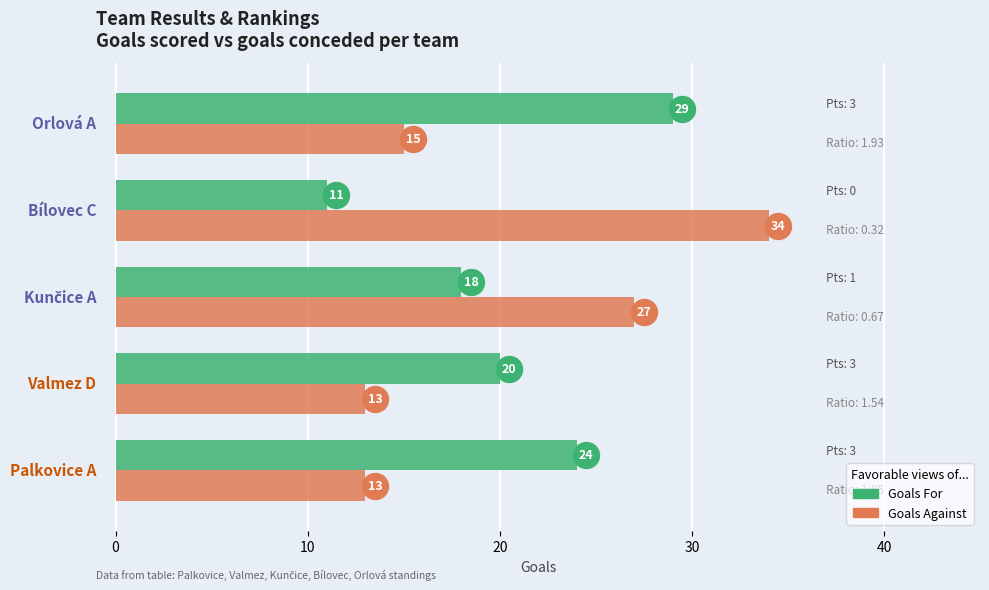

Is the value of Goals For at −10 greater than the value of Goals Against at 20?

No